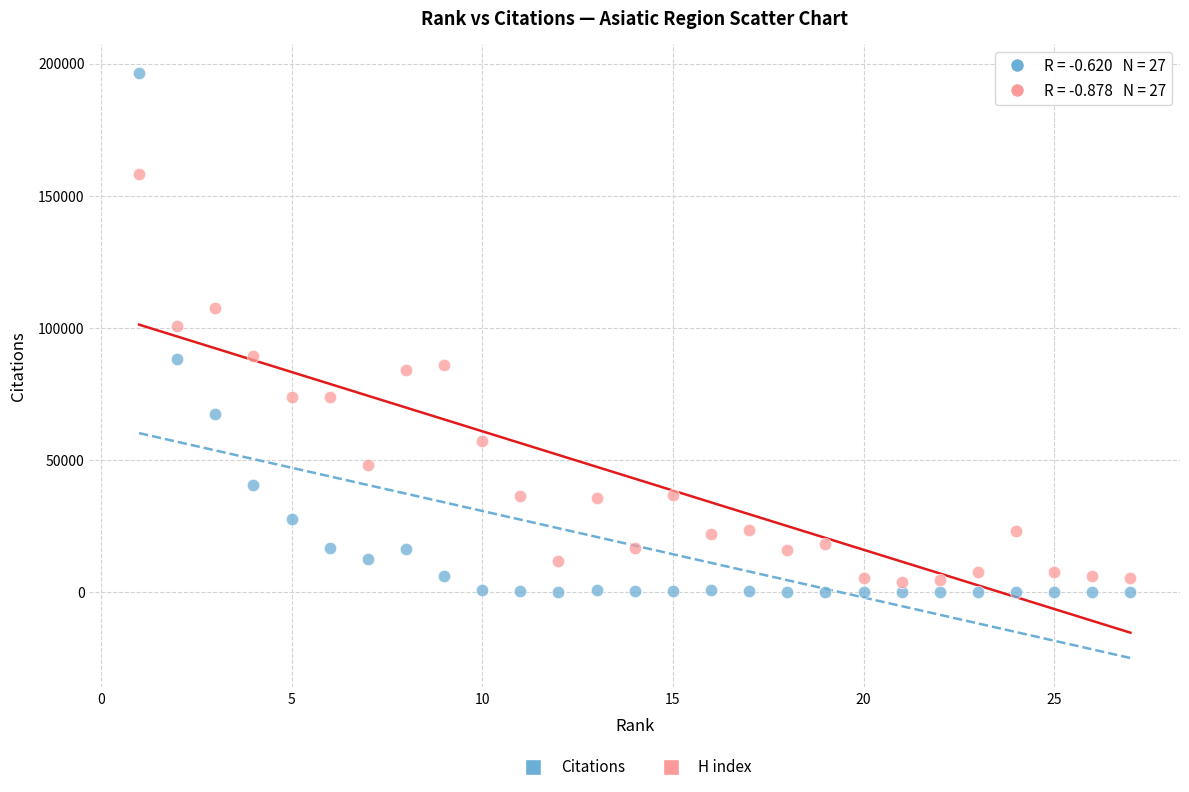

Across all data points, what is the range of Y values (max minus min)?

196325